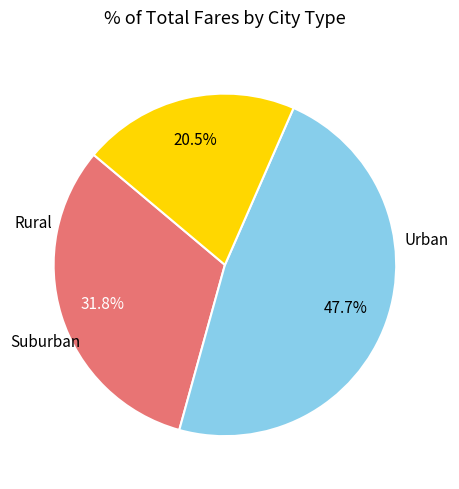

Is there any slice that represents more than half of the pie?

No